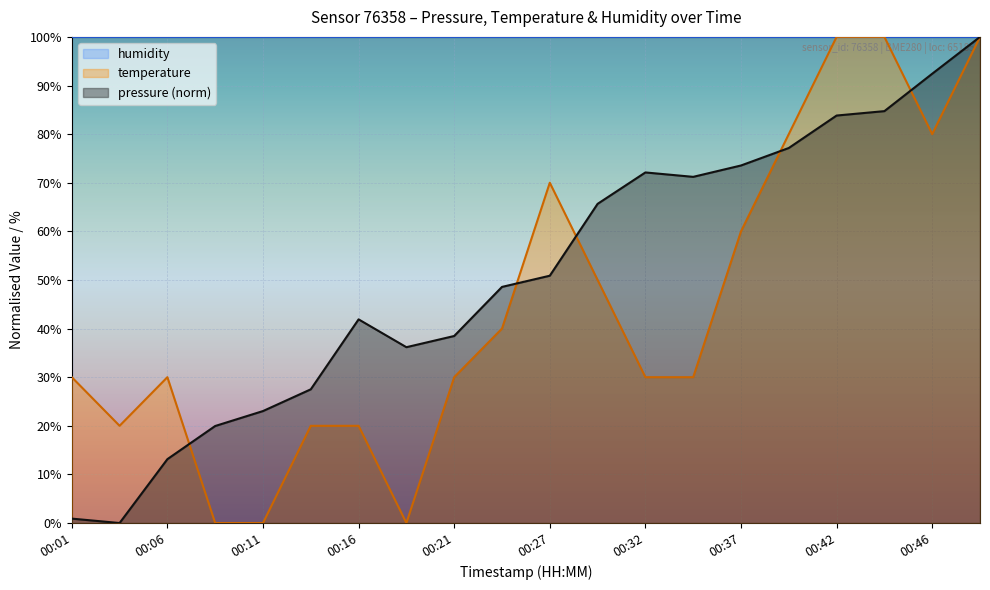

How many intersections are there between temperature and pressure?

5